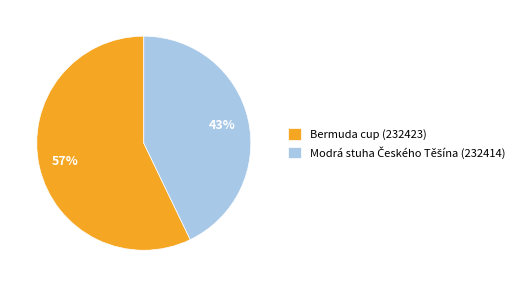

Which slice is the largest?

Bermuda cup (232423)